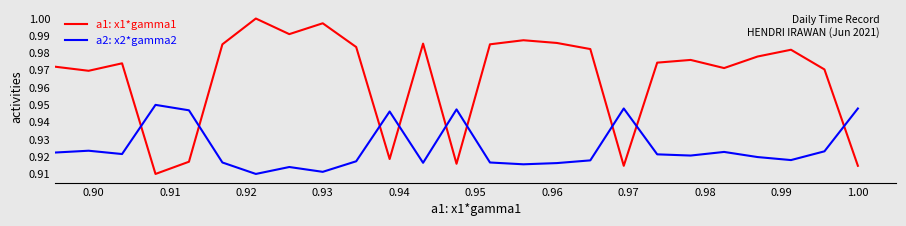

How many intersections are there between a1: x1*gamma1 and a2: x2*gamma2?

9